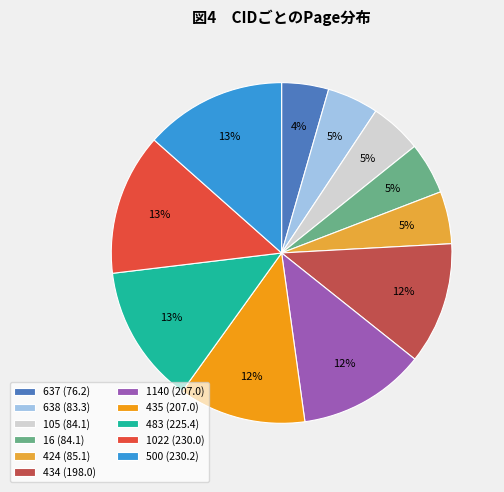

Between 483 and 434, which is larger?

483